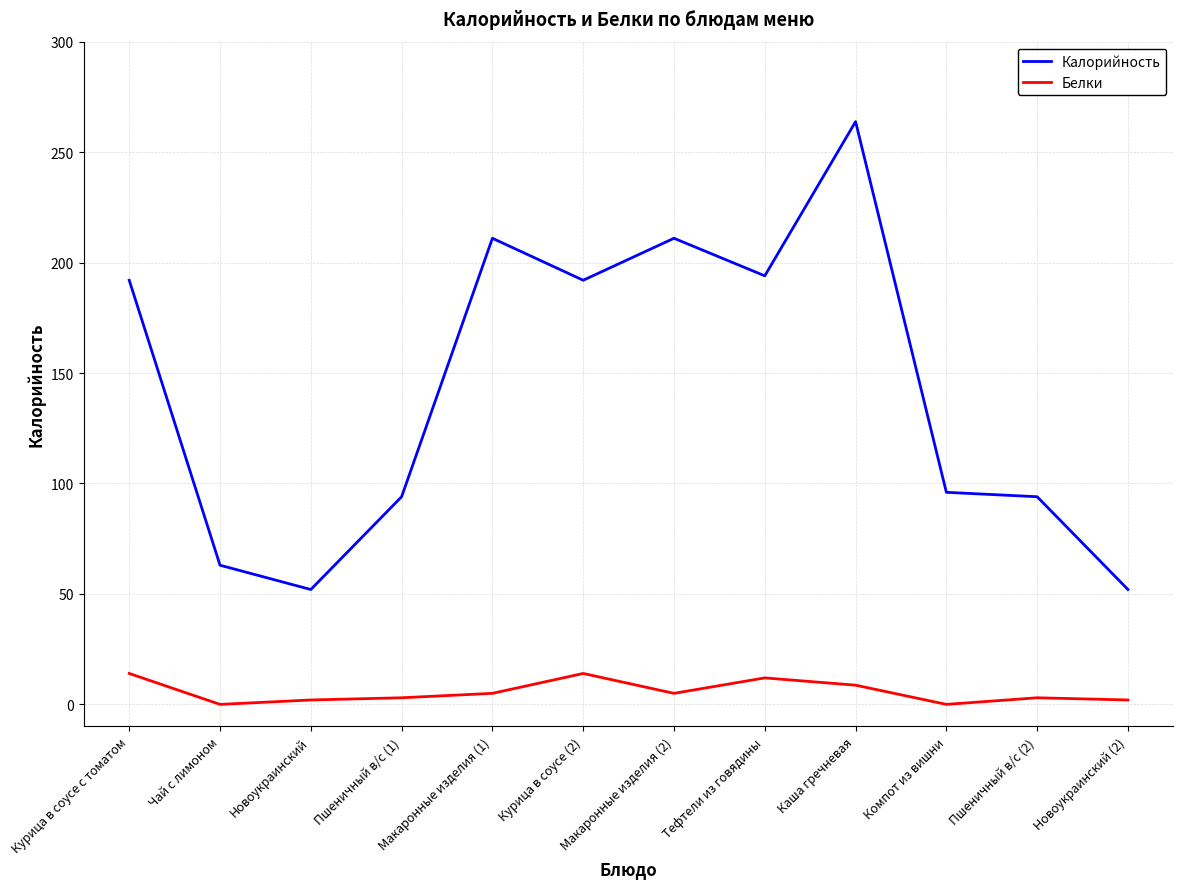

What is the approximate value of Белки at Пшеничный в/с (1)?

3.0